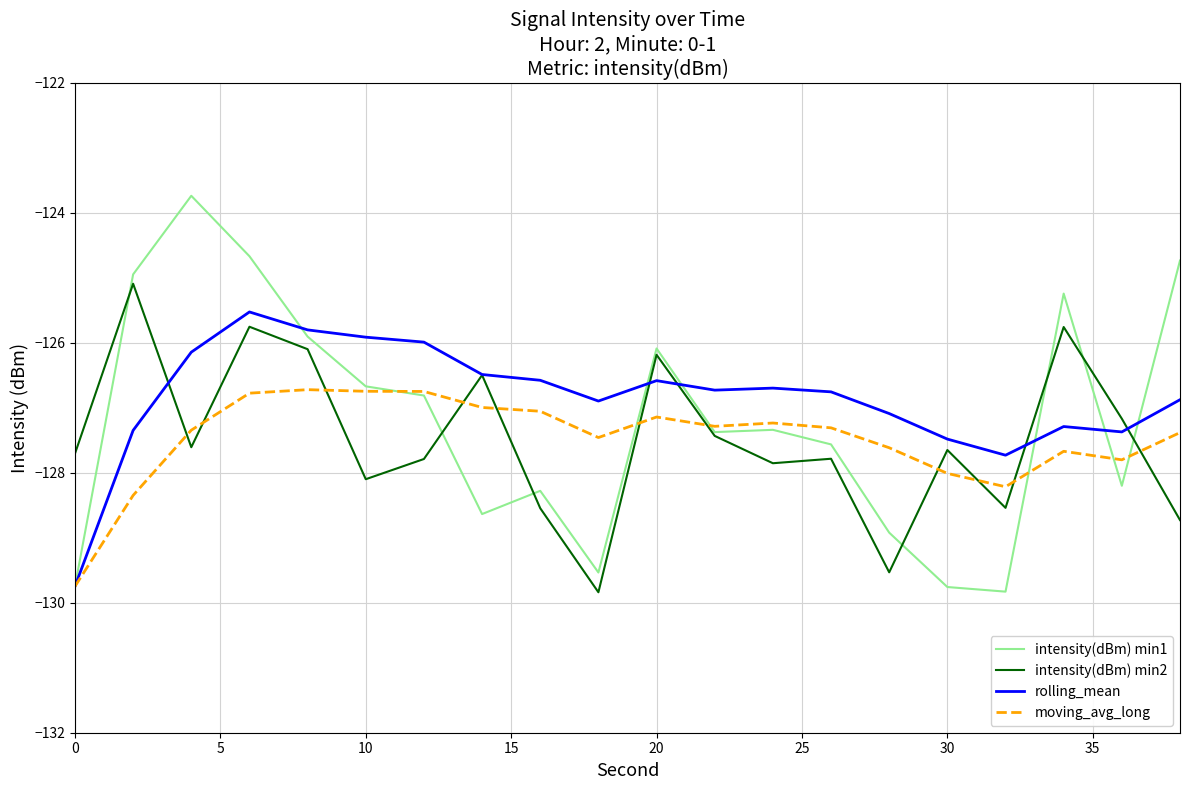

What are all the series names shown in the legend?

intensity(dBm) min1, intensity(dBm) min2, rolling_mean, moving_avg_long